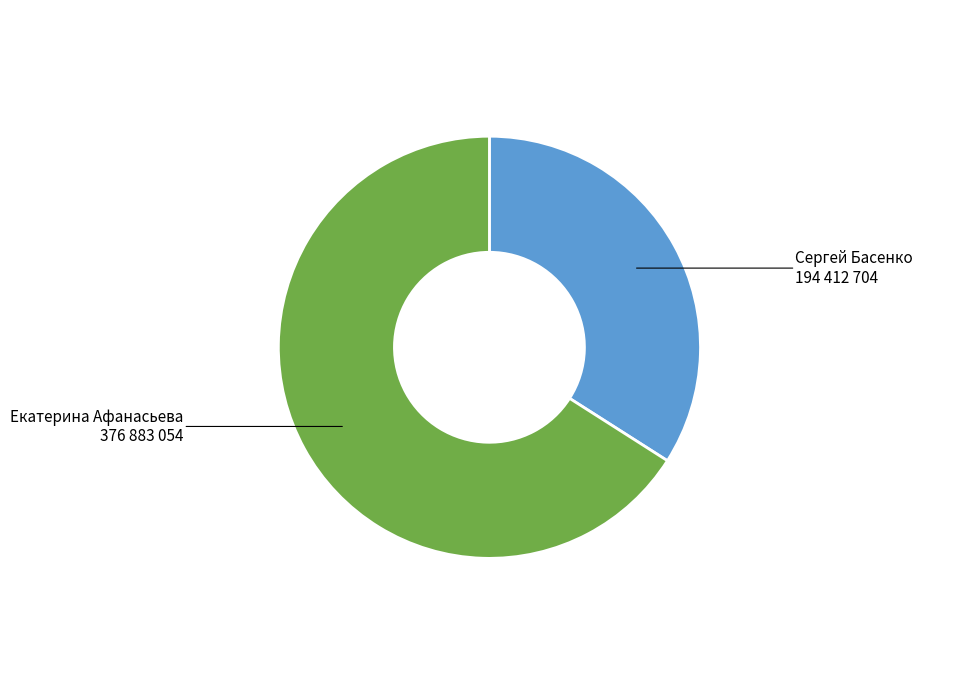

Is there any slice that represents more than half of the pie?

Yes